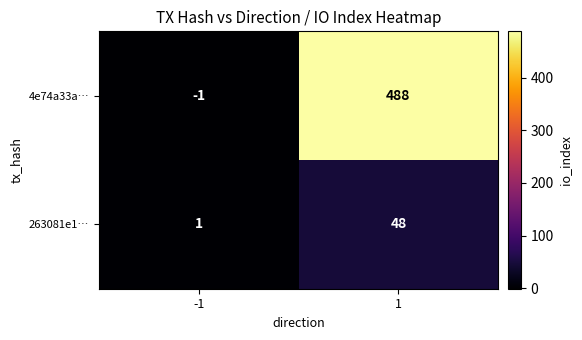

Which category has the highest value across all series?

1